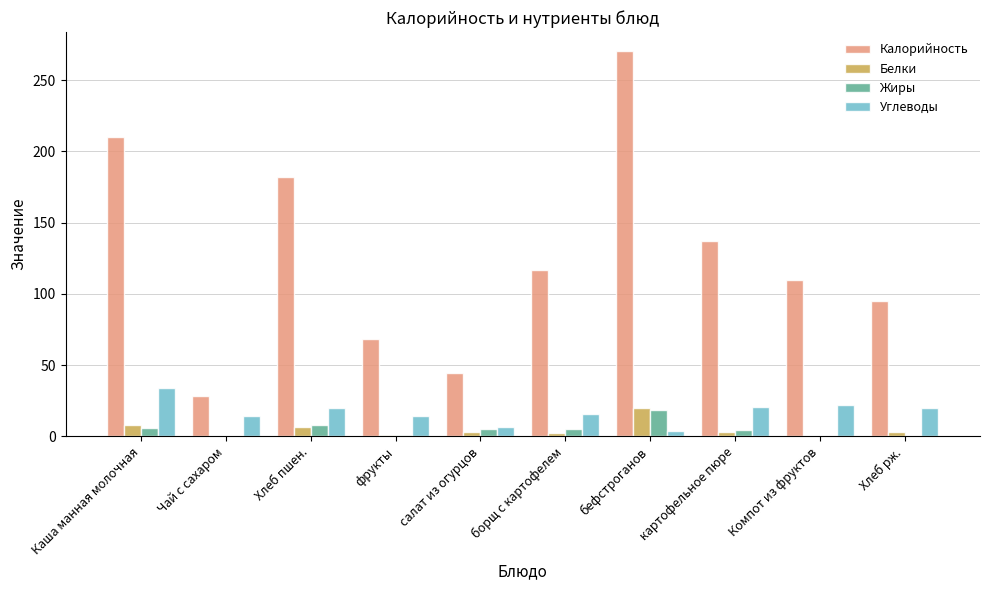

Which series has the largest total across all categories?

Калорийность